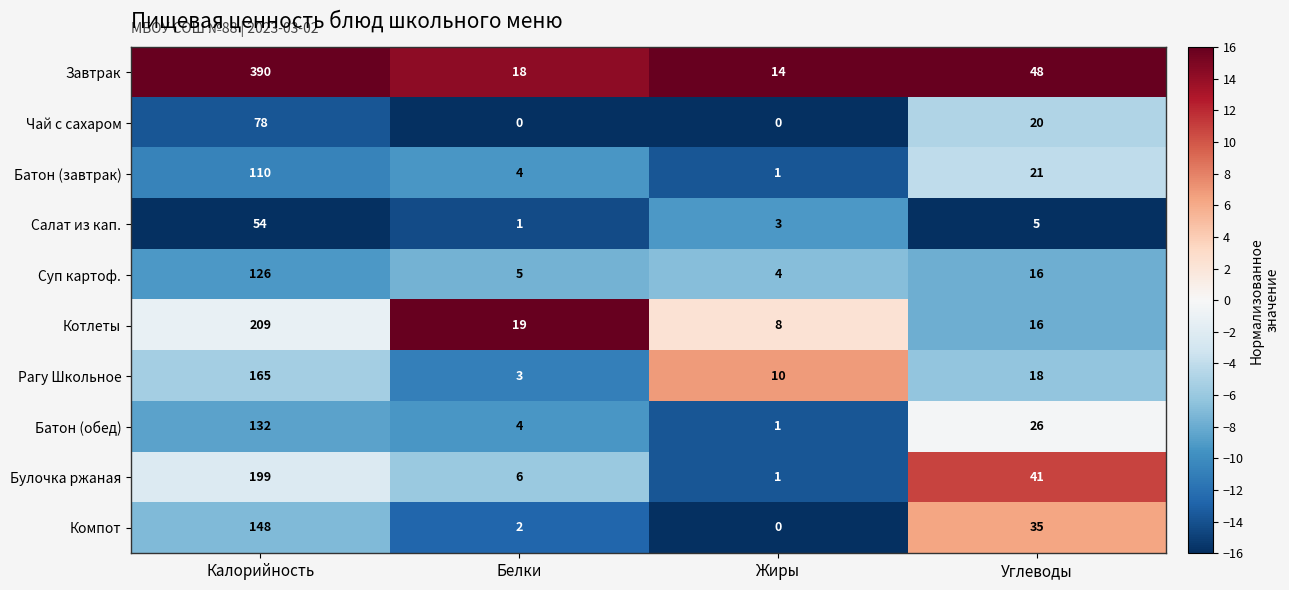

The value of Котлеты at Углеводы is 3. True or false?

False